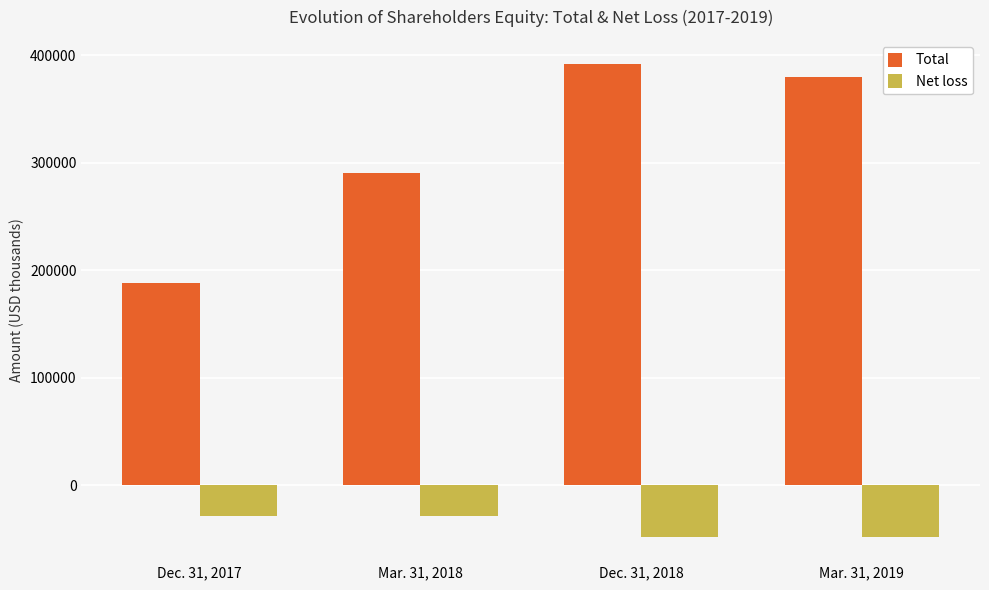

What is the label of the 2nd bar from the left?

Mar. 31, 2018